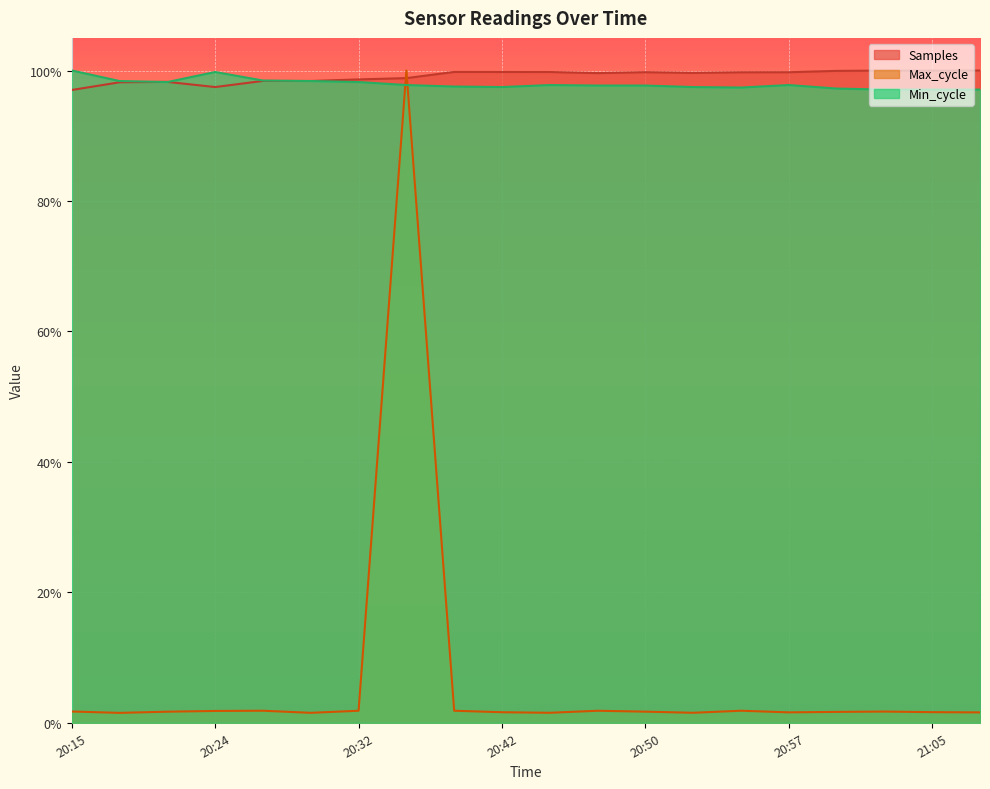

Between 20:26 and 20:52, which series saw the biggest shift?

Samples